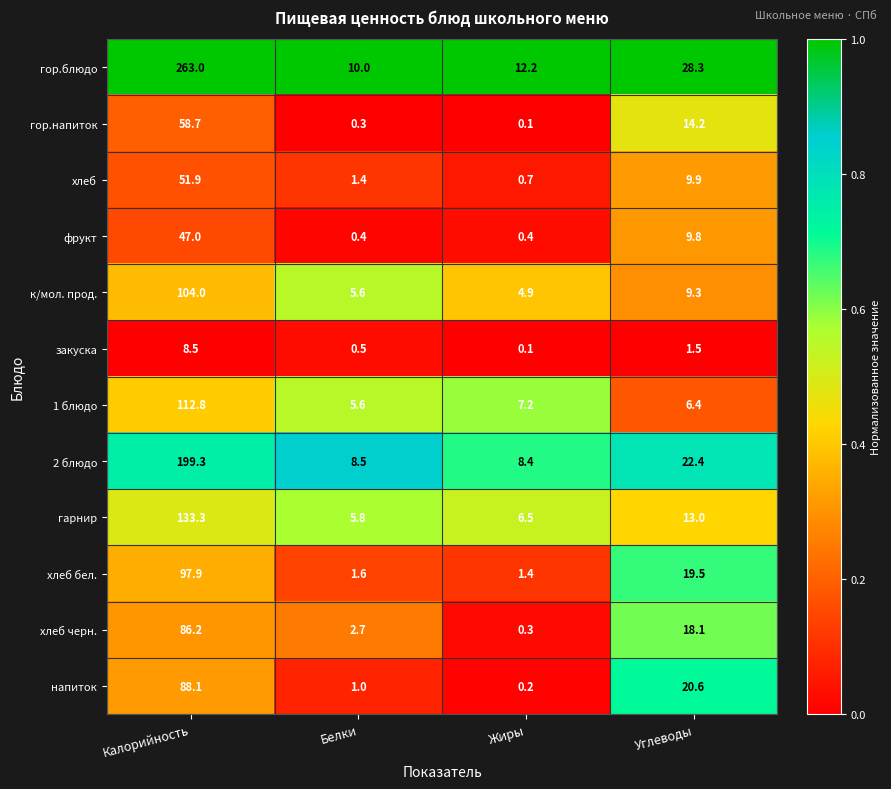

At which category does the chart reach its peak across all series?

Калорийность